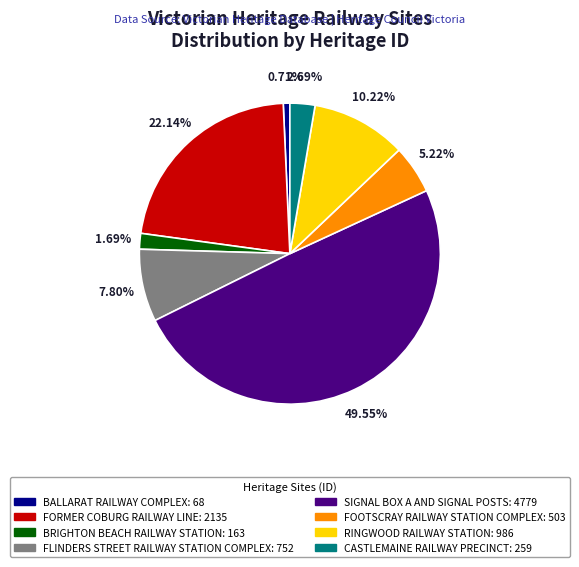

Which slice is the largest?

SIGNAL BOX A AND SIGNAL POSTS